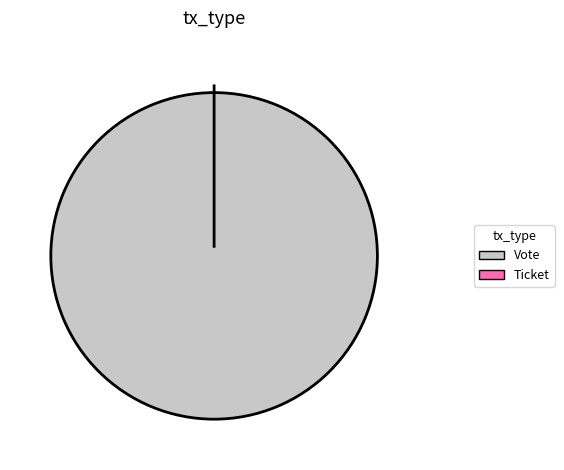

Does Ticket represent more than half of the total?

No